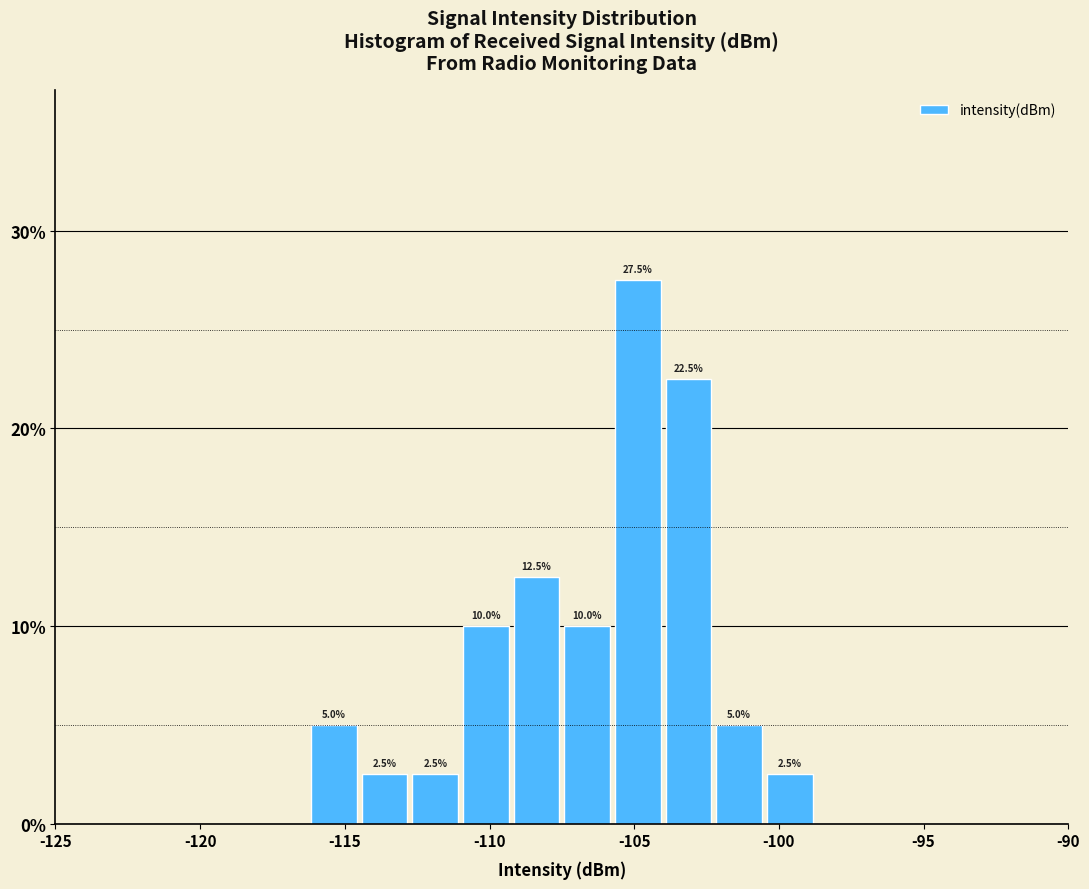

Read against the x-axis, roughly where is the centre of the tallest bar?

-105.0